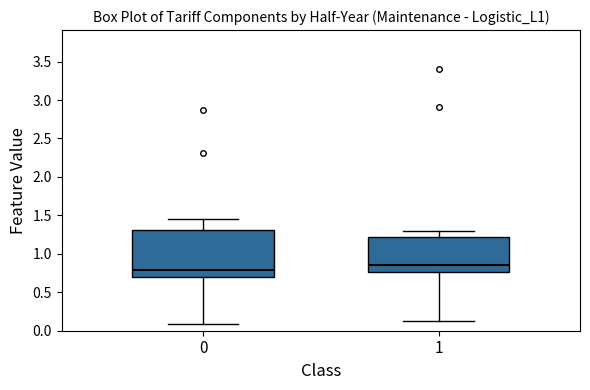

Reading left to right, transcribe this box plot: for each box, give where its median line is, the range the box spans, and where its two whiskers end, as read against the y-axis. The values are not printed on the chart, so give them approximately, as read against the axis.

0: median 0.80, box 0.70 to 1.30, whiskers 0.10 to 1.45
1: median 0.85, box 0.75 to 1.20, whiskers 0.15 to 1.30